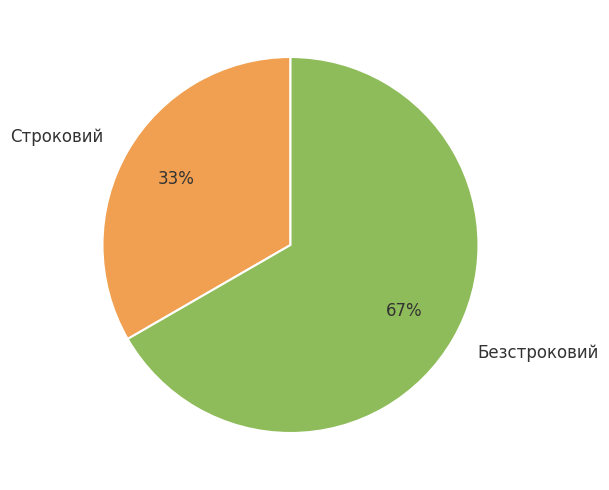

To the nearest percent, what is the combined percentage of Строковий and Безстроковий?

100%